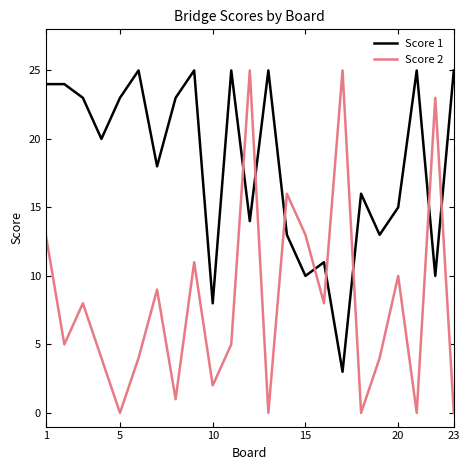

Which series has the largest range (max minus min)?

Score 2